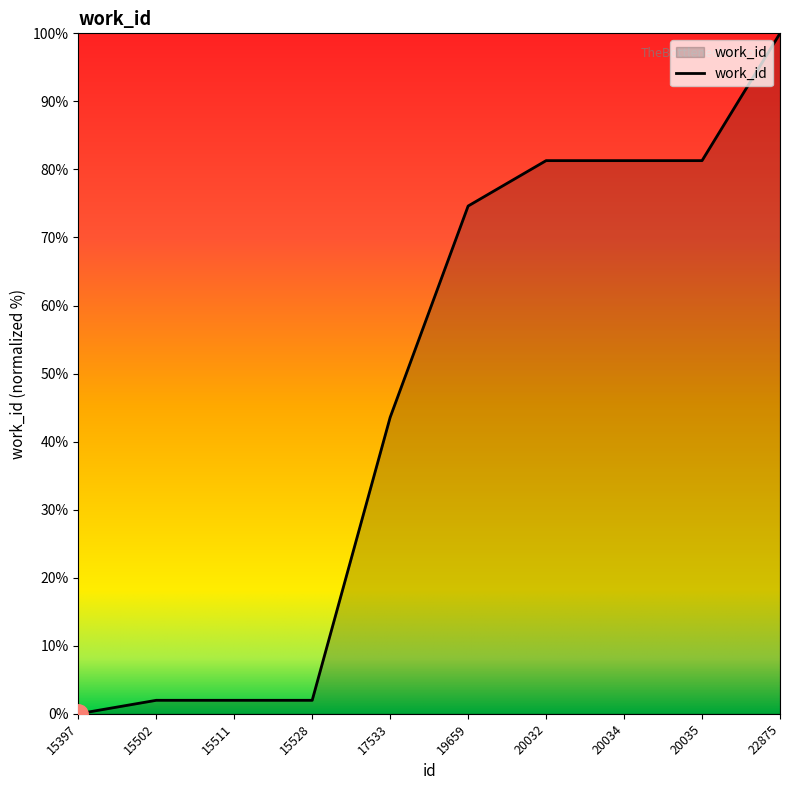

Count the number of categories in the chart.

10